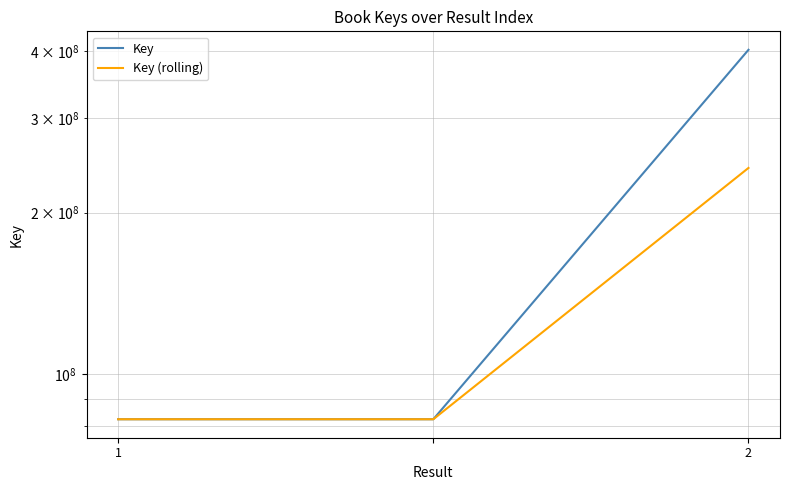

Which category has the highest value across all series?

2